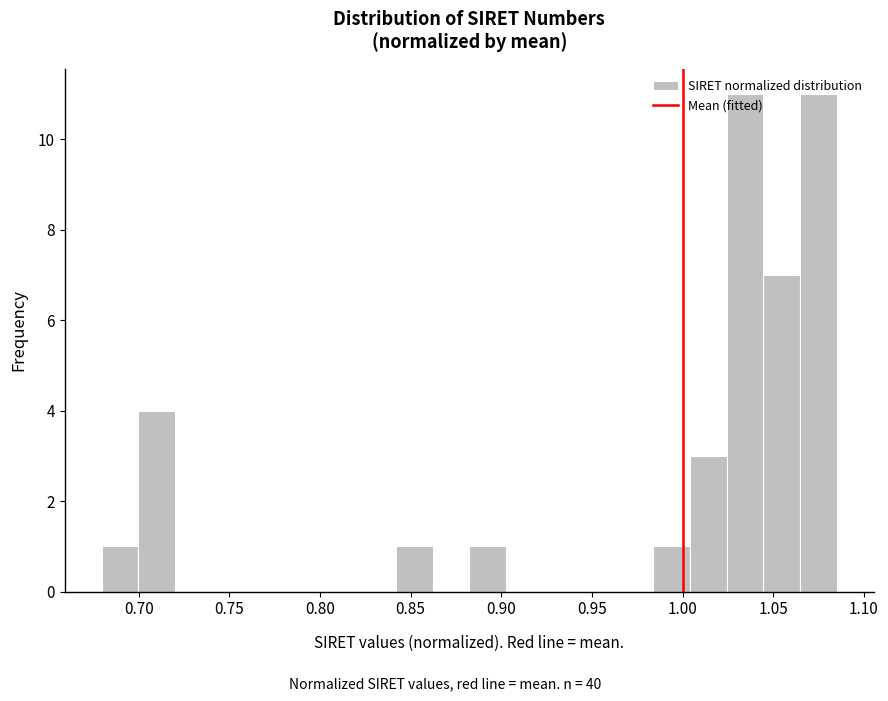

Reading left to right, transcribe this chart: for each bar, give the range it covers on the x-axis and its height. Neither the bar edges nor the heights are printed on the chart, so give them approximately, as read against the axes.

0.680 to 0.700: 1
0.700 to 0.720: 4
0.720 to 0.740: 0
0.740 to 0.760: 0
0.760 to 0.780: 0
0.780 to 0.800: 0
0.800 to 0.820: 0
0.820 to 0.840: 0
0.840 to 0.860: 1
0.860 to 0.880: 0
0.880 to 0.905: 1
0.905 to 0.925: 0
0.925 to 0.945: 0
0.945 to 0.965: 0
0.965 to 0.985: 0
0.985 to 1.005: 1
1.005 to 1.025: 3
1.025 to 1.045: 11
1.045 to 1.065: 7
1.065 to 1.085: 11